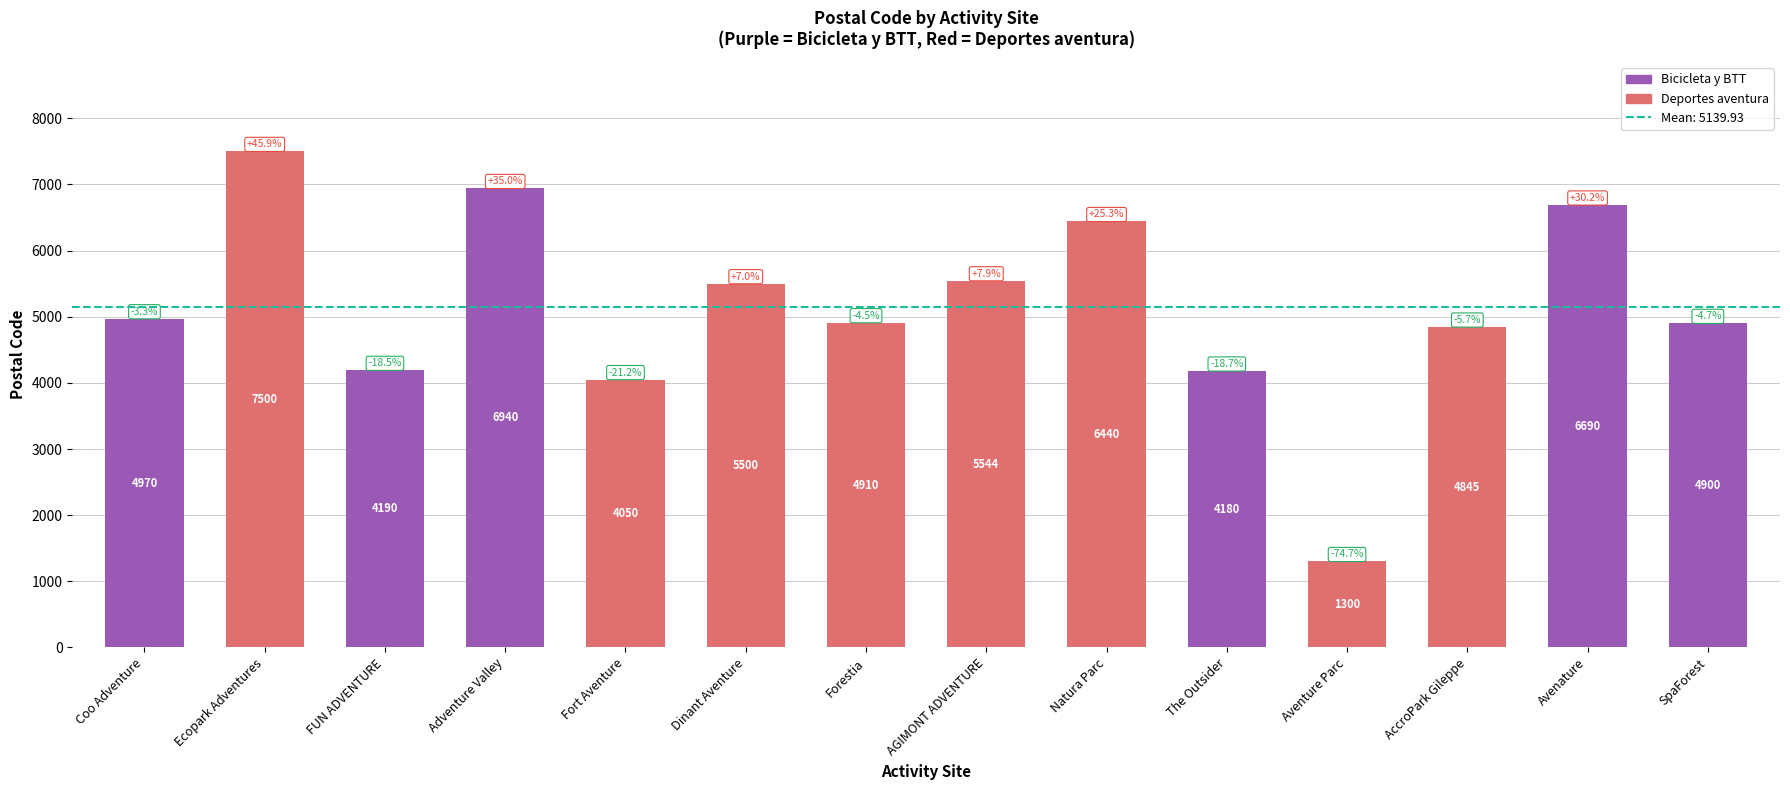

At which category does the chart reach its peak across all series?

Ecopark Adventures